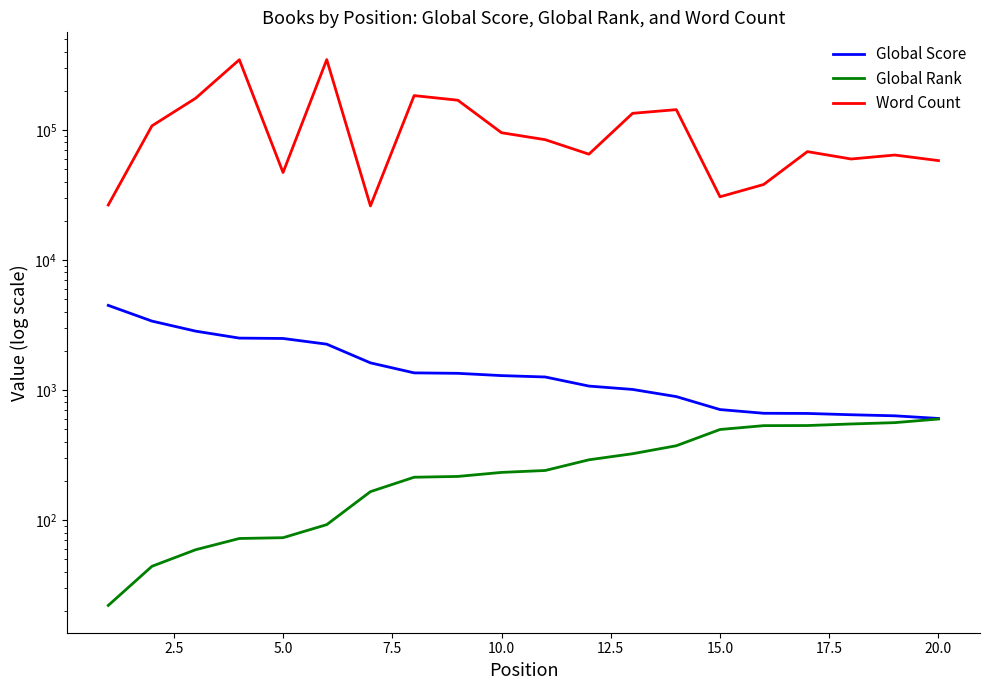

What is the total value across all series at 7.5?

348663